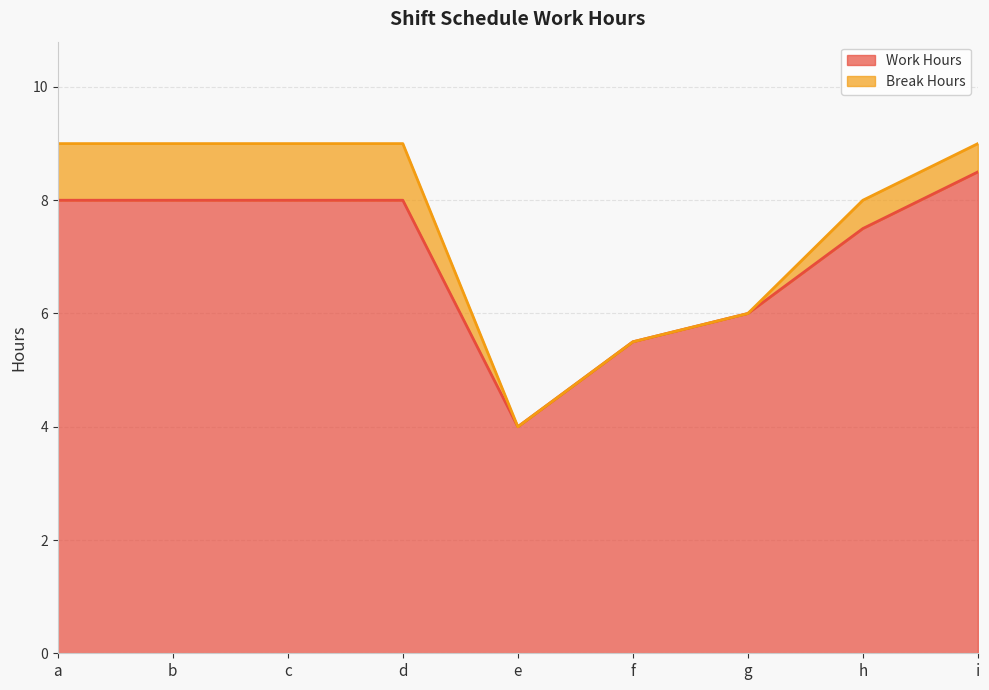

The chart shows a value of 12.8 at h. True or false?

False